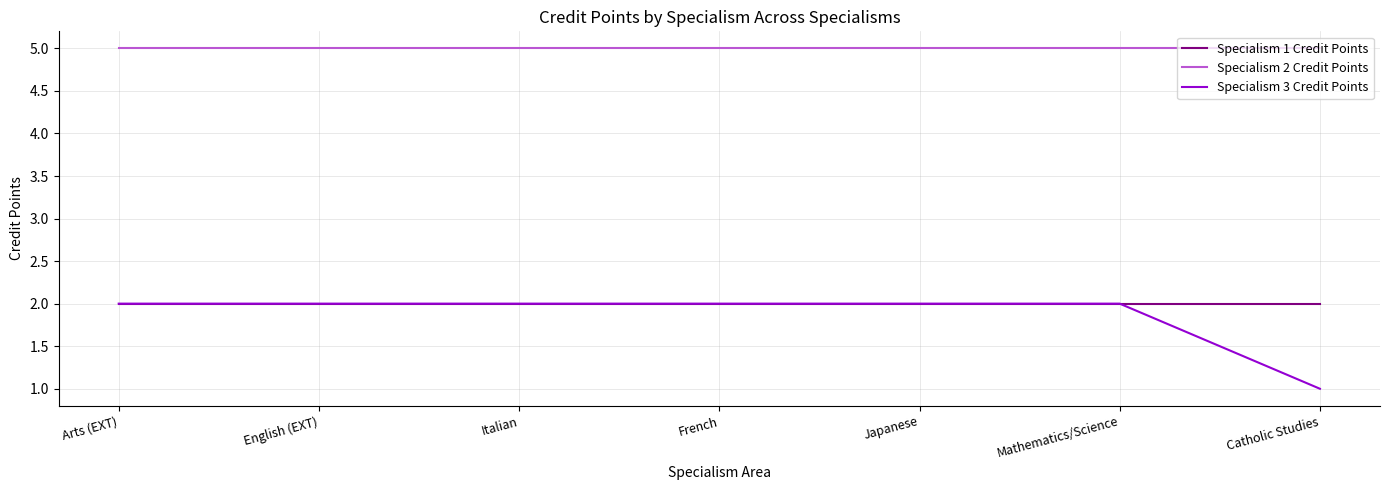

What are all the series names shown in the legend?

Specialism 1 Credit Points, Specialism 2 Credit Points, Specialism 3 Credit Points